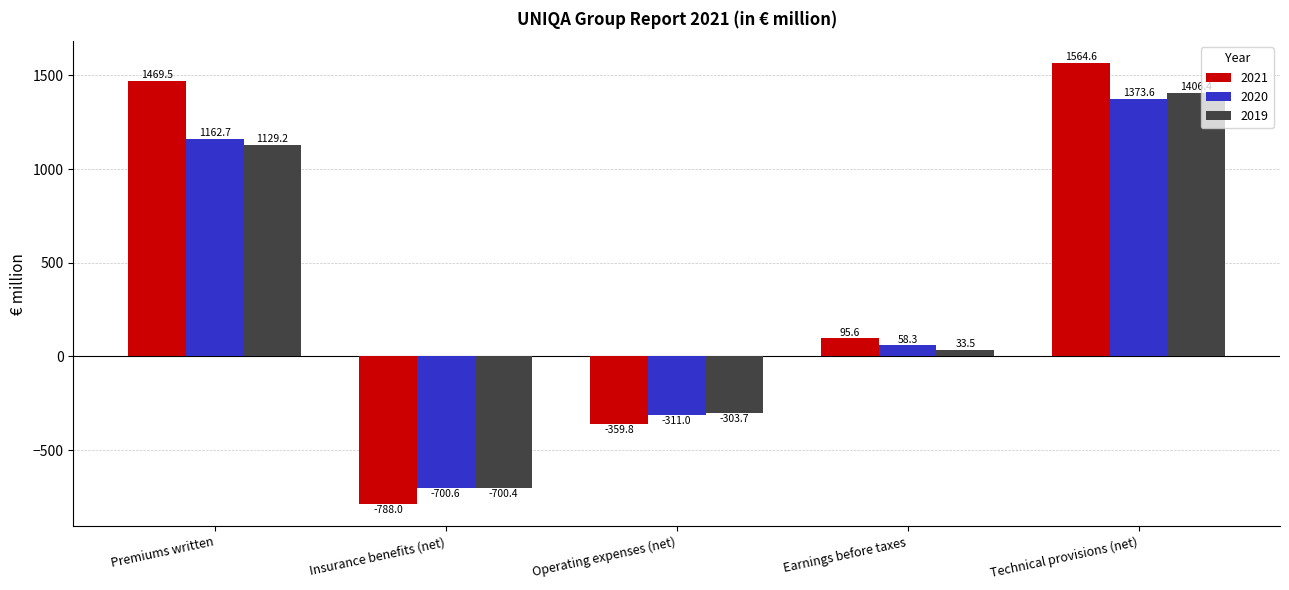

How many values in the 2020 series are below 58?

2